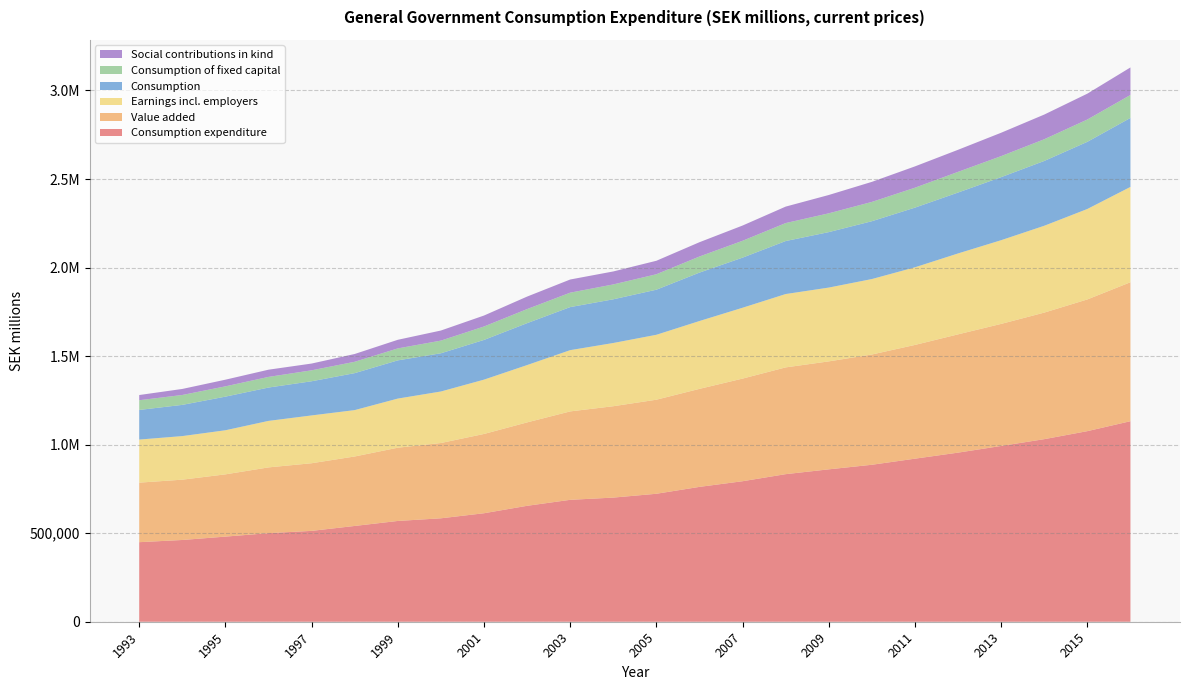

Reading left to right, extract all data points from this chart.

Consumption expenditure: 449234	461681	480691	500199	513097	540897	569072	584074	612639	654658	688424	701020	722642	761555	793459	833365	860568	886372	920818	954911	992631	1030997	1076266	1132405
Value added: 336189	340571	351505	371326	381934	392294	413638	425171	447675	470981	499285	515960	531139	553440	579529	602881	609630	622716	642277	667927	689244	714647	743758	784723
Earnings incl. employers: 243268	246078	249049	262644	269997	261899	277464	290935	306789	323715	345939	357094	366628	383155	400123	414252	416827	426046	438408	456930	472705	490407	510818	538347
Consumption of fixed capital: 54885	55931	58173	60109	61846	64130	67597	71565	75902	79522	81505	84023	87294	90886	95223	101565	106137	109021	112553	116838	118820	122651	125969	129644
Consumption: 167259	176245	189829	188289	192908	208737	215718	215784	224215	236649	243109	246671	254548	273414	282906	299221	313160	326546	336933	343890	355953	365950	379200	389524
Social contributions in kind: 29369	34067	37602	40737	38178	44012	48653	56918	61926	70578	74309	73303	76137	80752	86094	92945	103485	113260	120366	124613	132017	139355	146062	155476